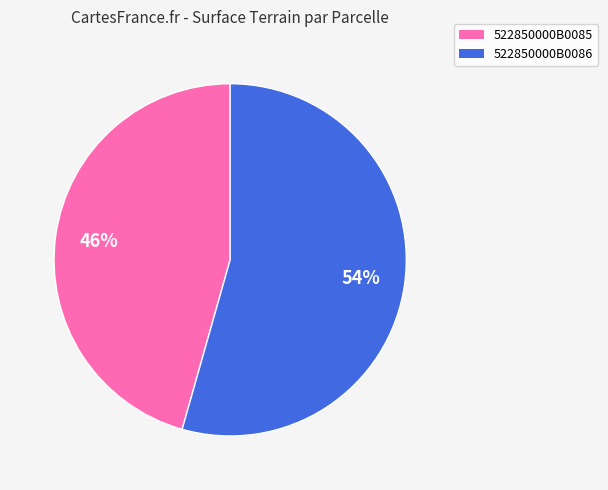

To the nearest percent, what is the average slice percentage?

50%